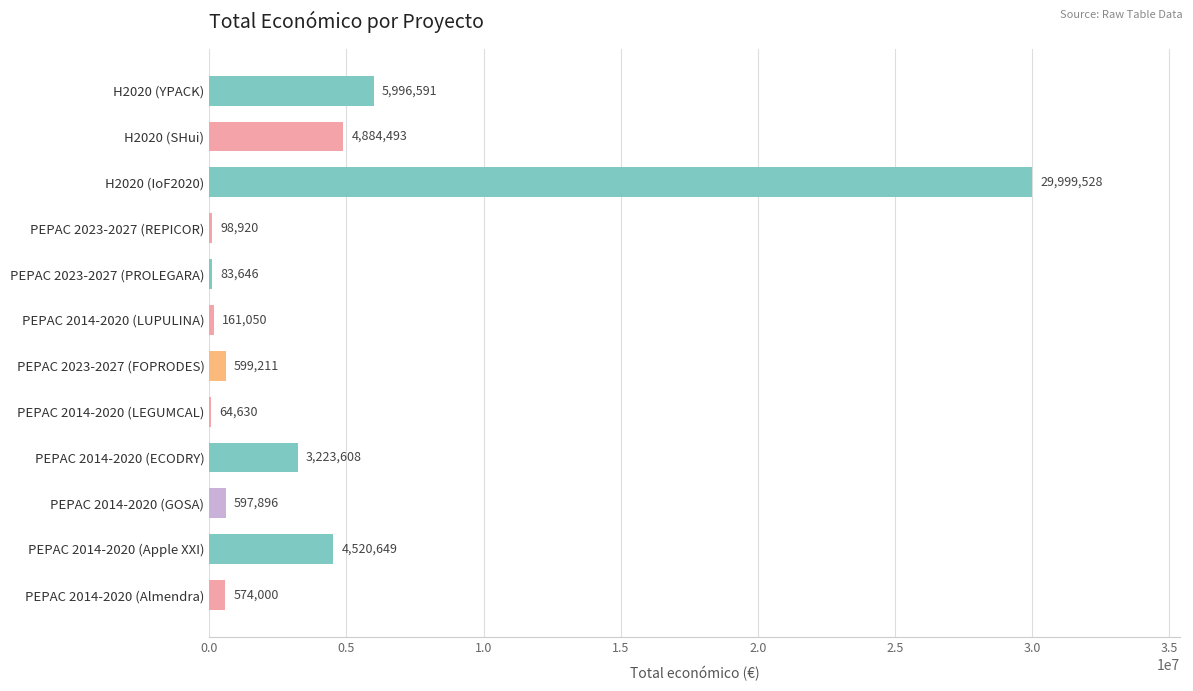

What value does the data have at H2020 (SHui)?

4884493